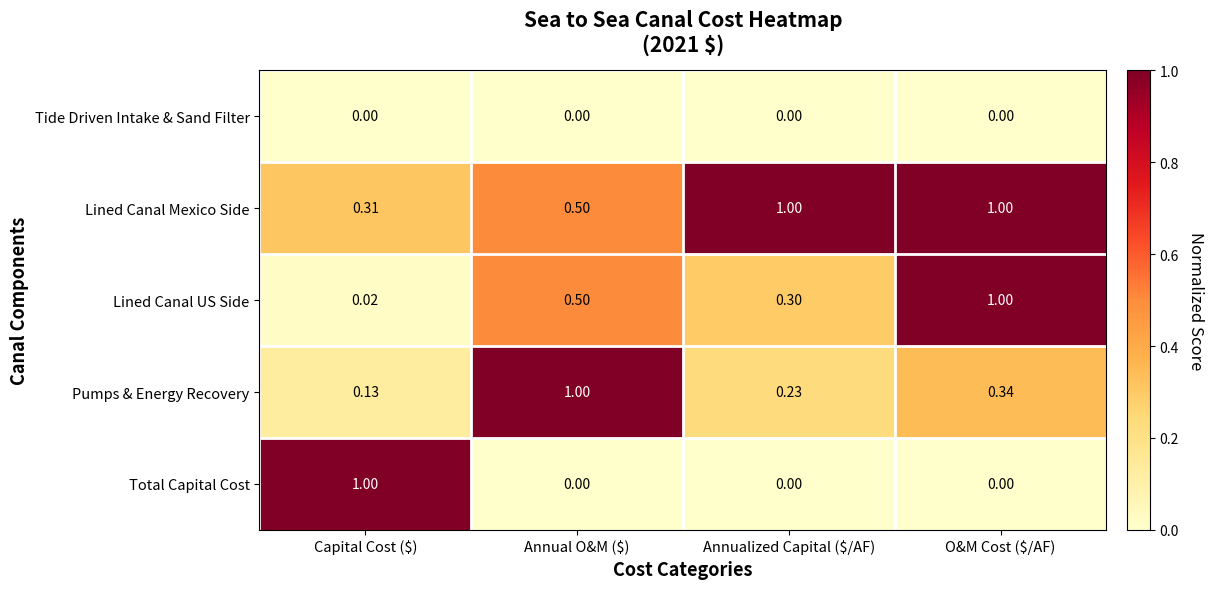

Which series has the largest total across all categories?

Lined Canal Mexico Side